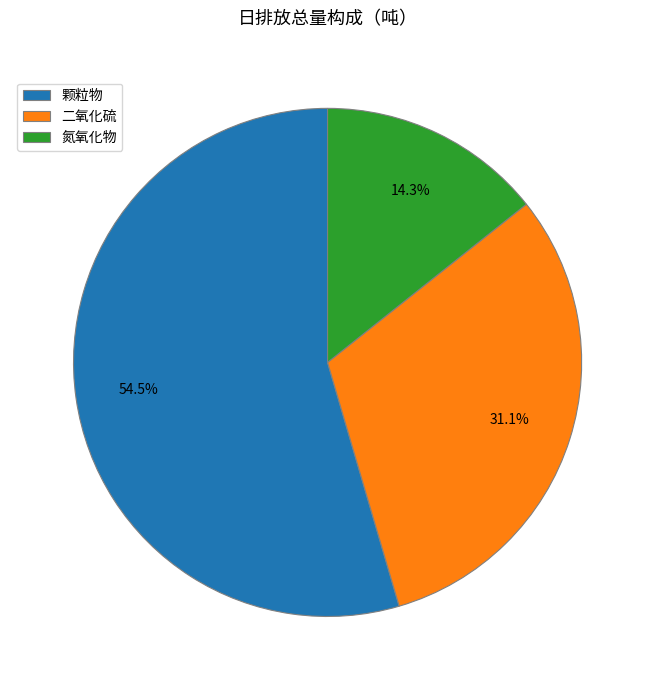

Count the number of slices in the pie.

3